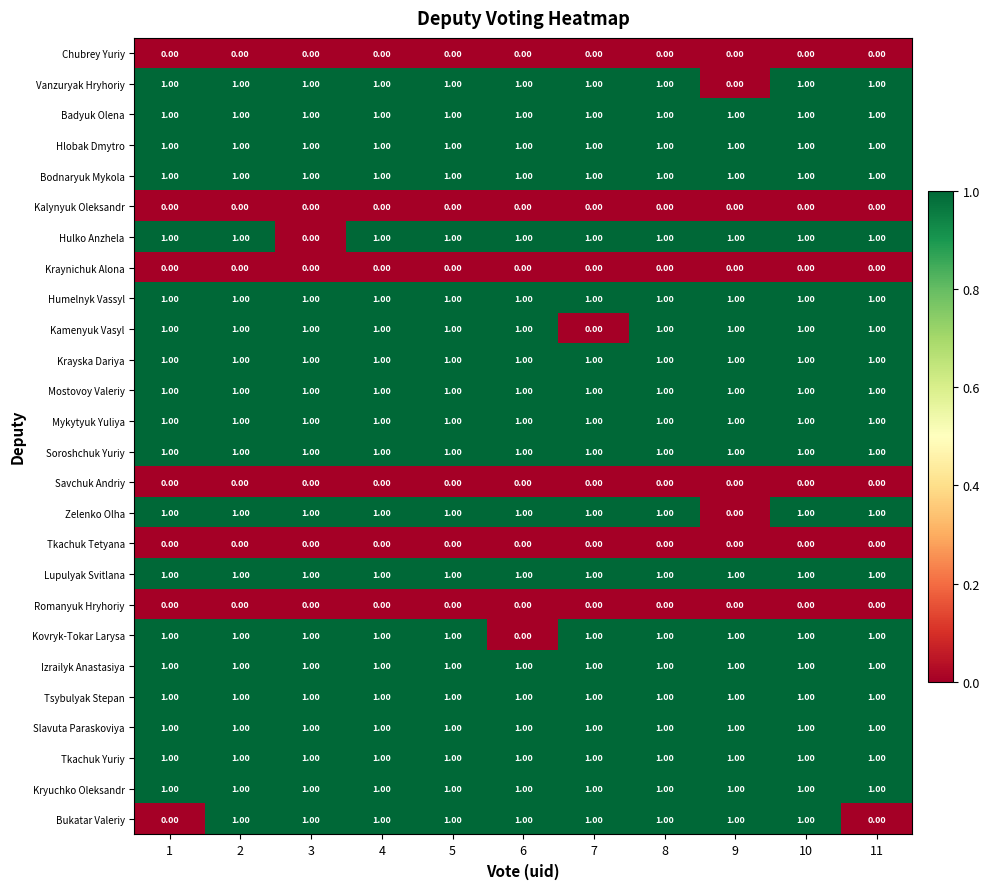

What is the total value across all series at 3?

19